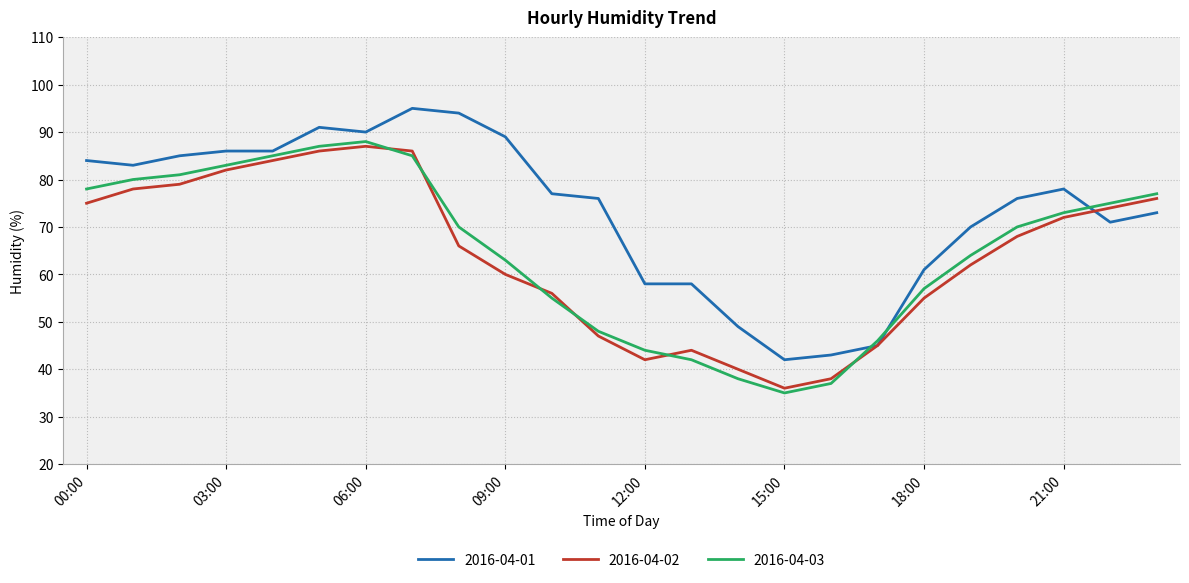

True or false: 2016-04-03 has more than 1 interior local peaks.

False